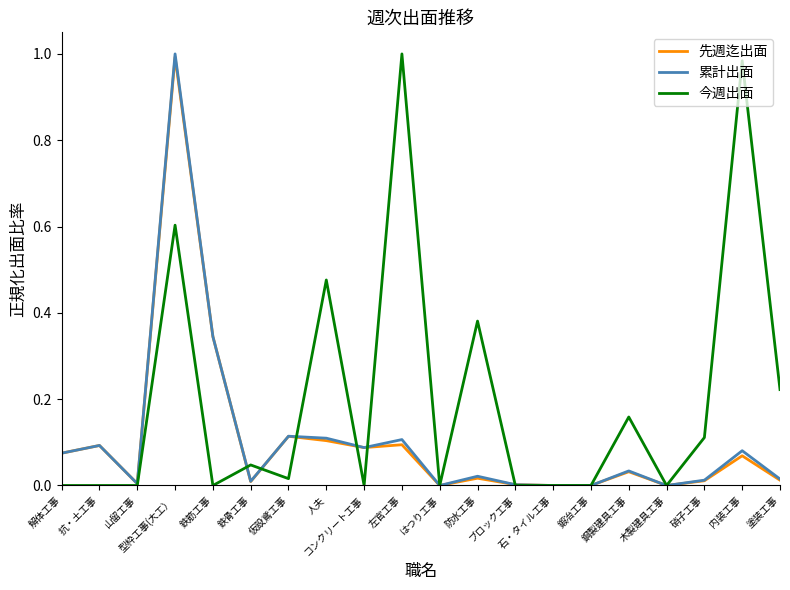

Which series has the largest total across all categories?

今週出面